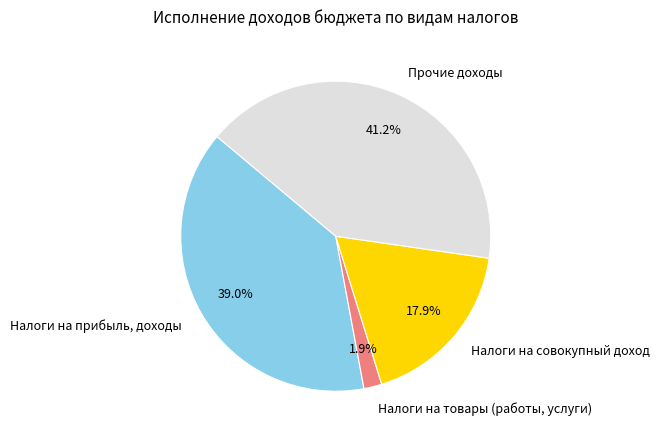

True or false: Налоги на совокупный доход accounts for 32% of the total.

False